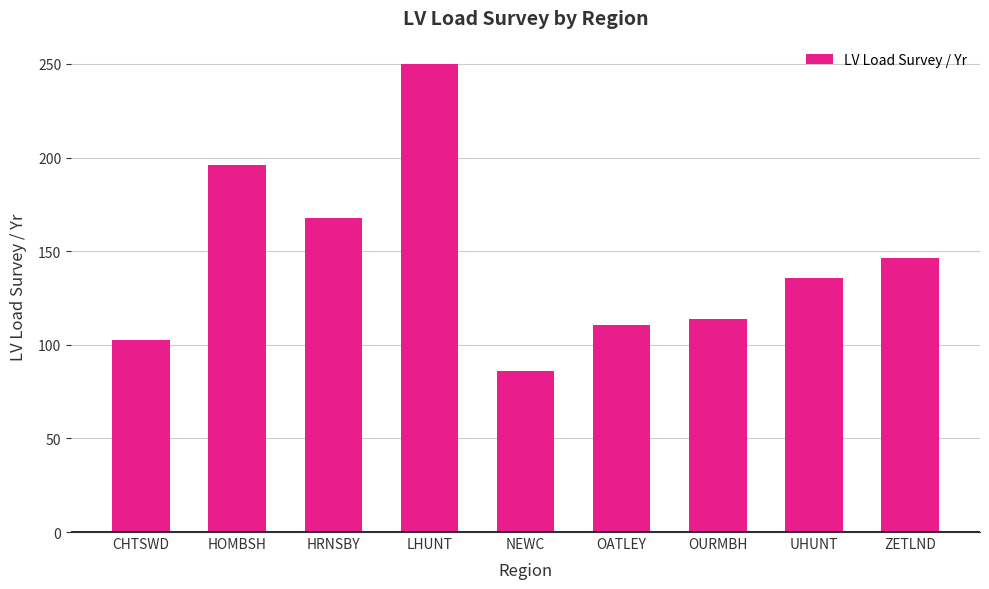

What is the change in value from CHTSWD to ZETLND?

+43.7